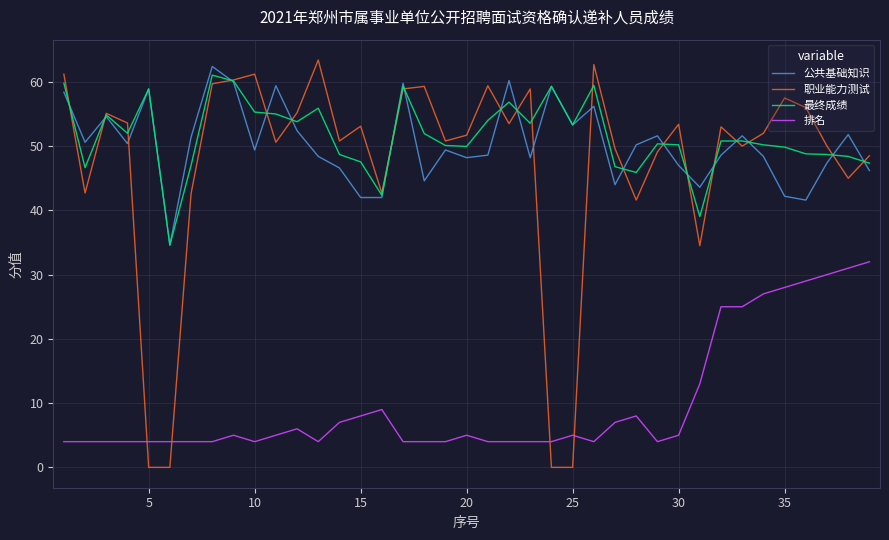

How many lines are shown in the chart?

4